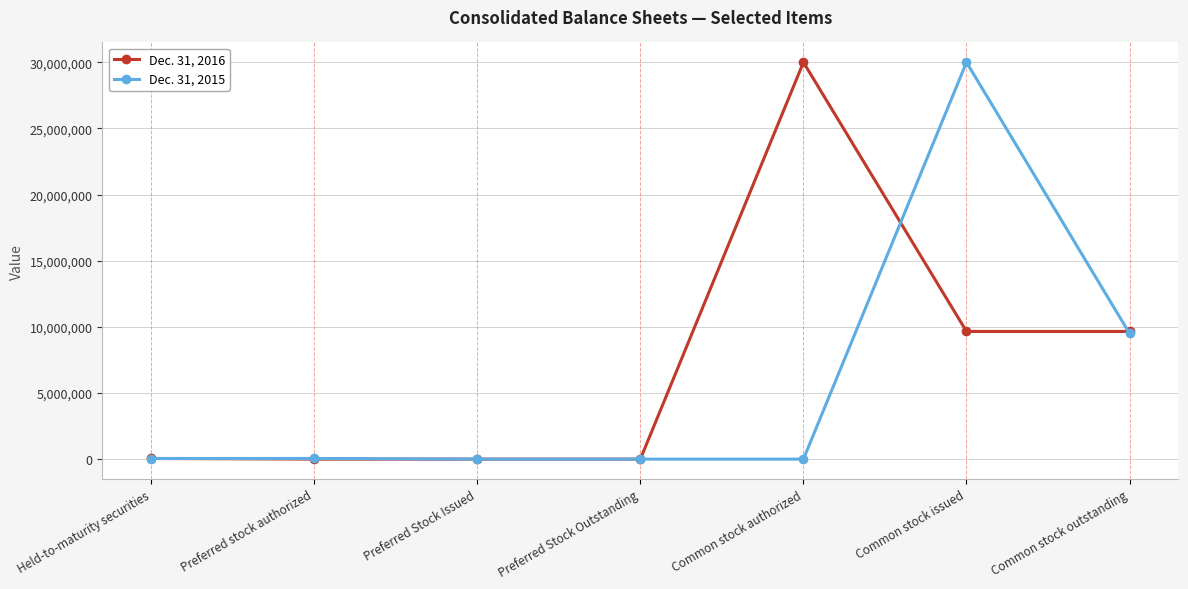

What is the difference between the Dec. 31, 2015 values at Common stock authorized and Common stock outstanding?

9498722